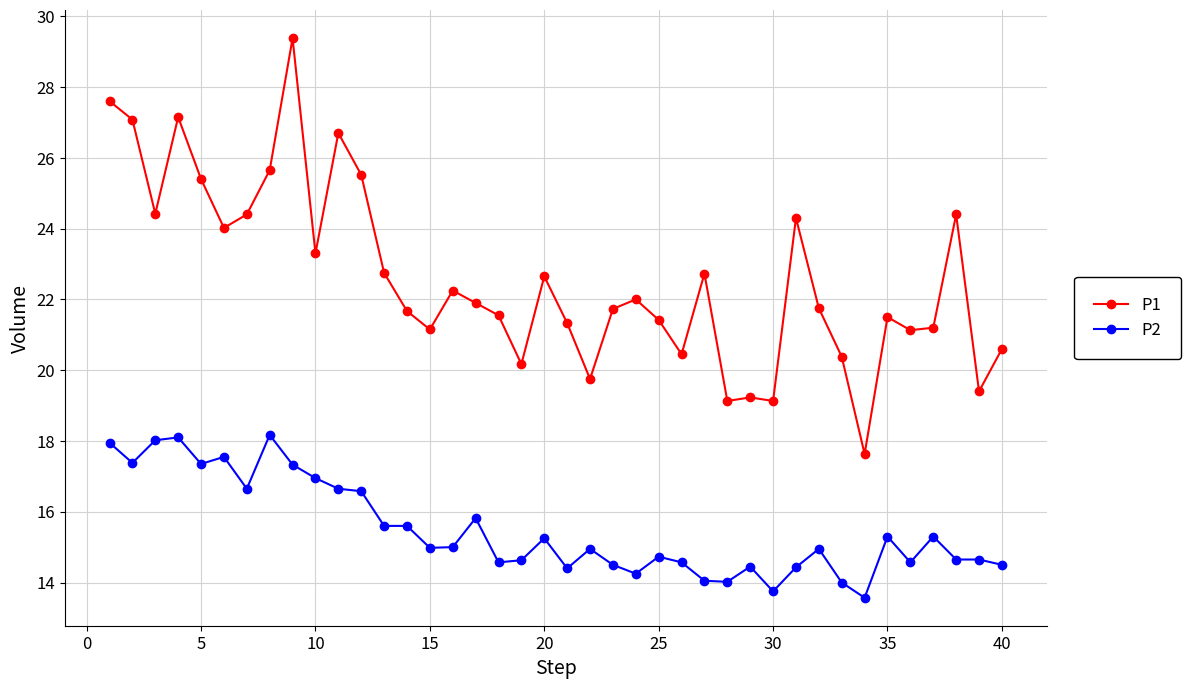

Which series has the largest range (max minus min)?

P1